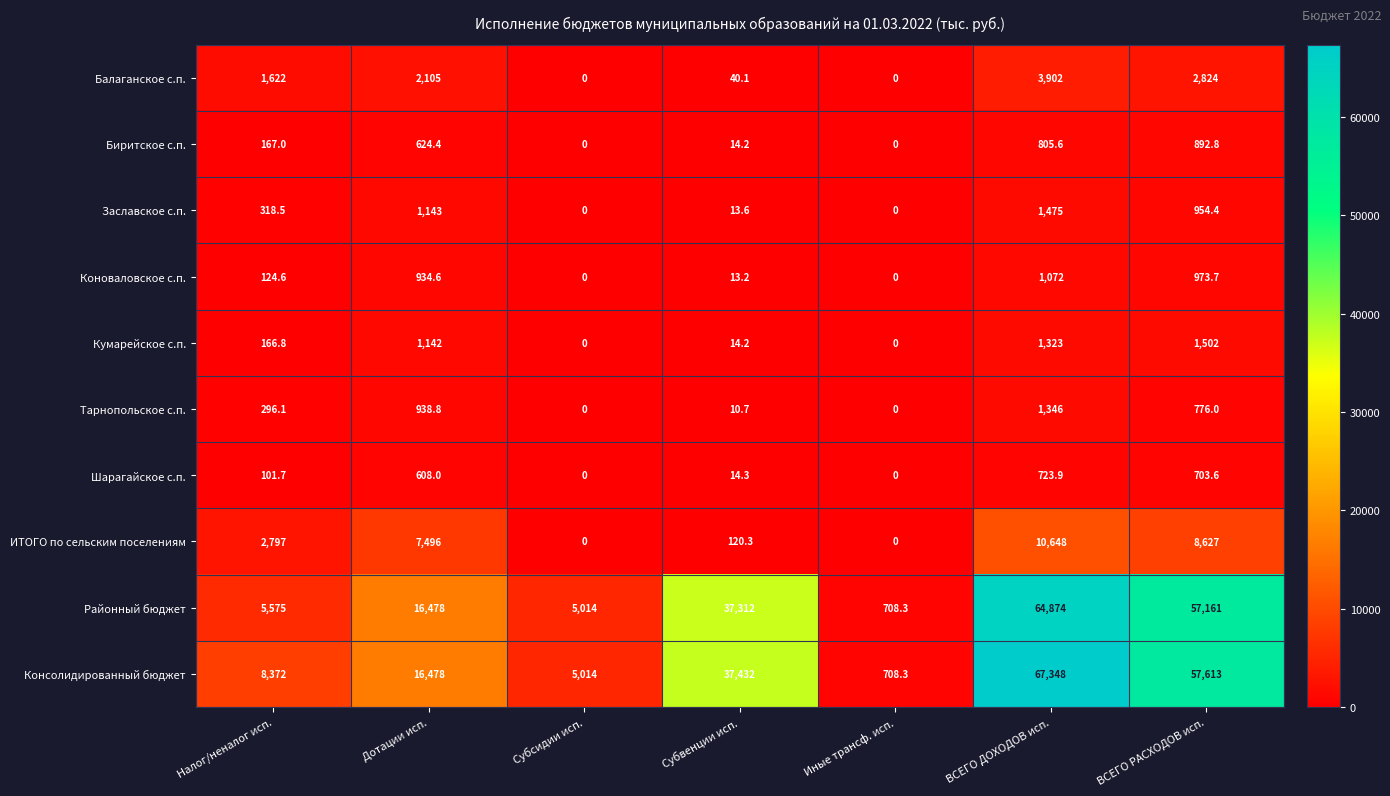

What is the average value of the Консолидированный бюджет series?

27566.5